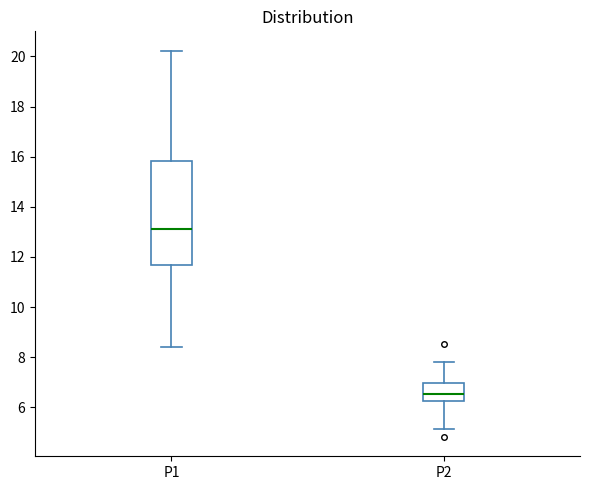

Which box has the highest median line?

P1